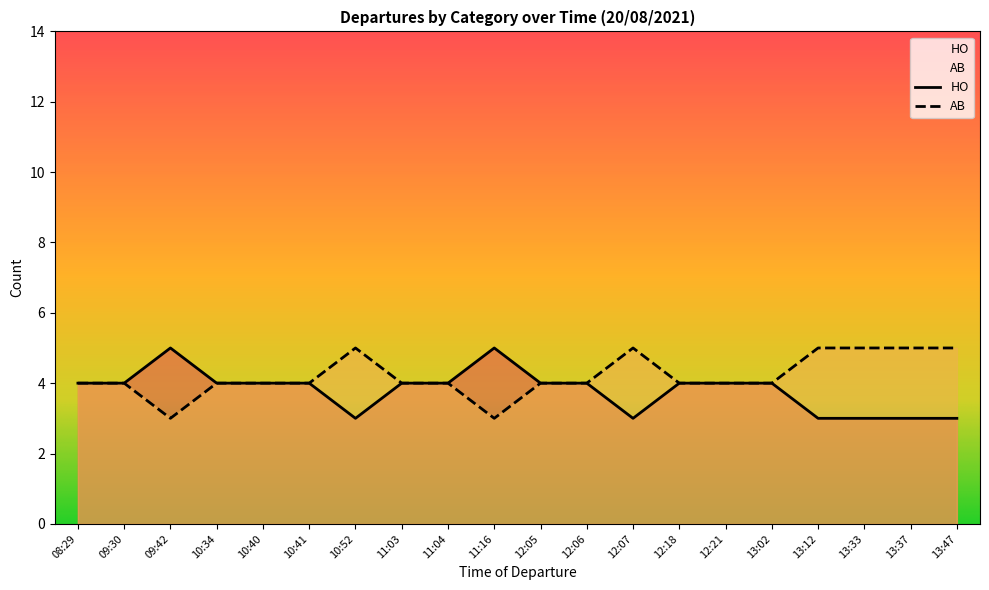

How many distinct data groups are displayed?

2